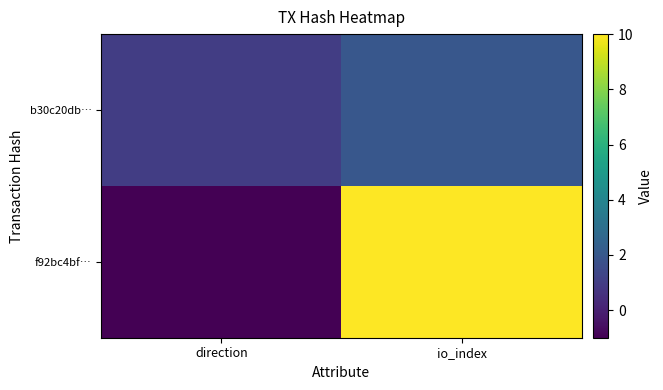

Rank the series at io_index from highest to lowest value.

f92bc4bf…, b30c20db…